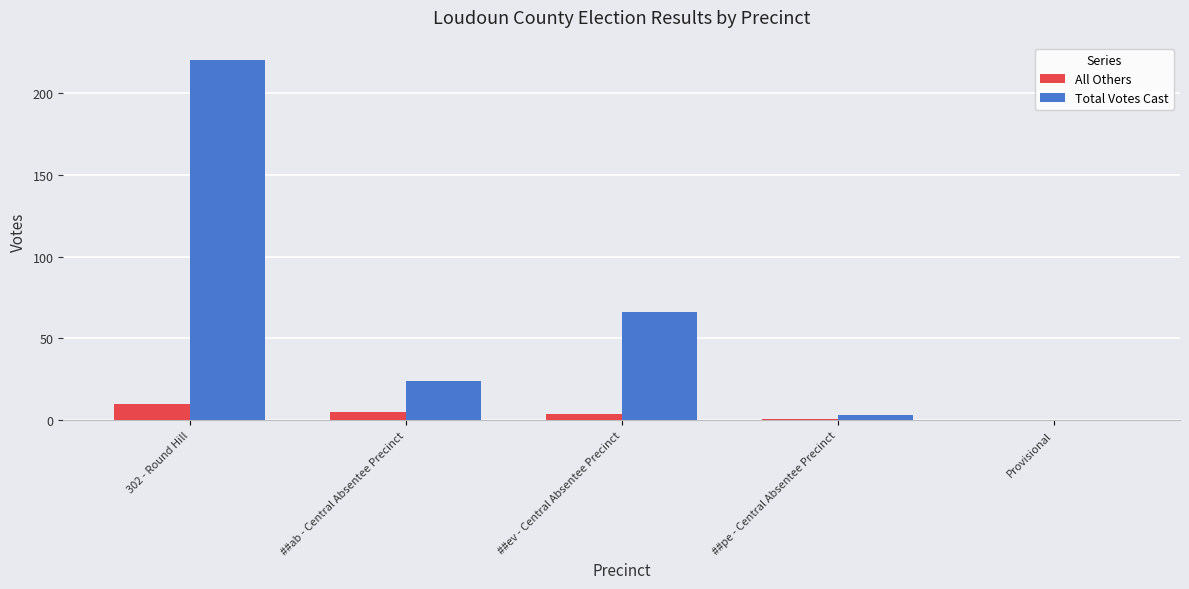

Does the chart contain stacked bars?

No